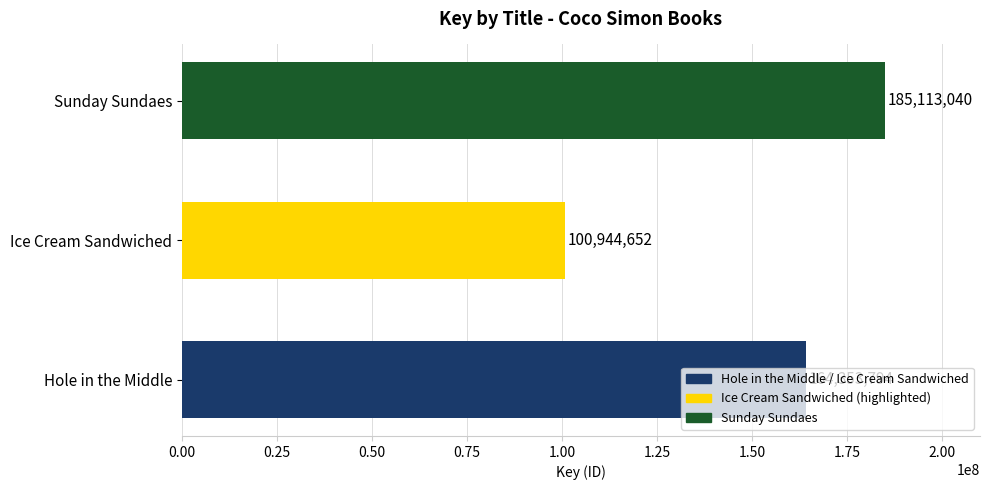

How many values are between 100944652 and 185113040?

3